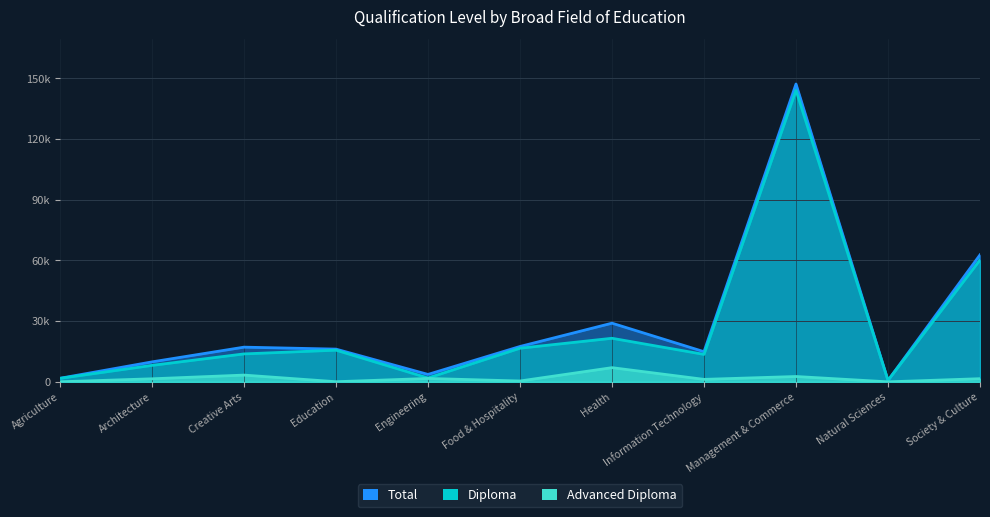

Between Creative Arts and Natural Sciences, which is larger?

Creative Arts